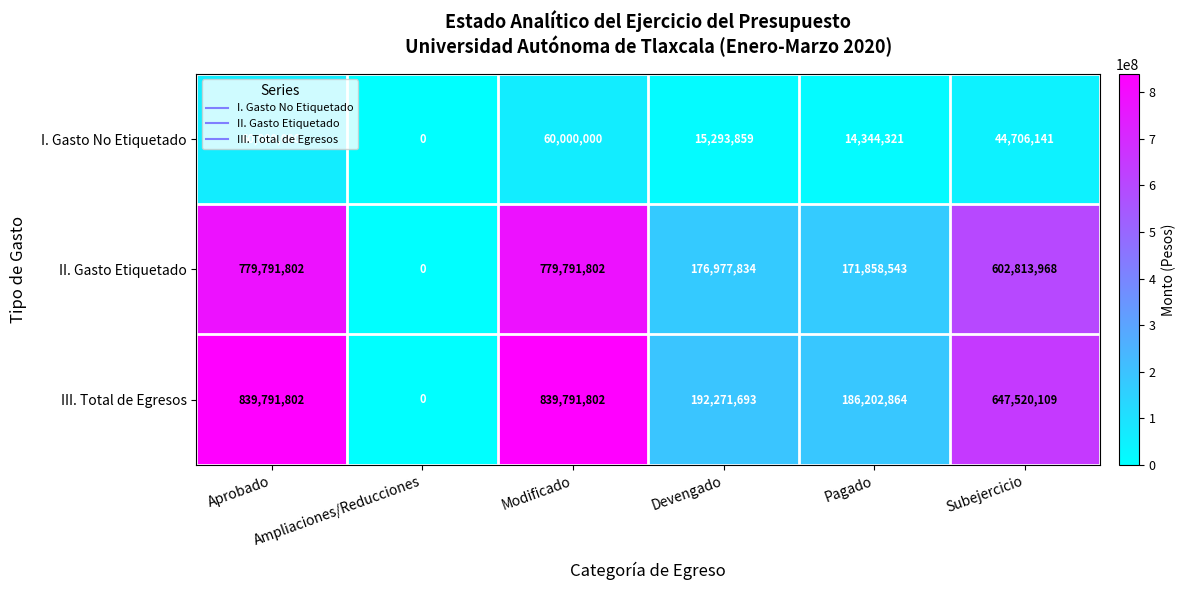

Count the number of data series in this chart.

3